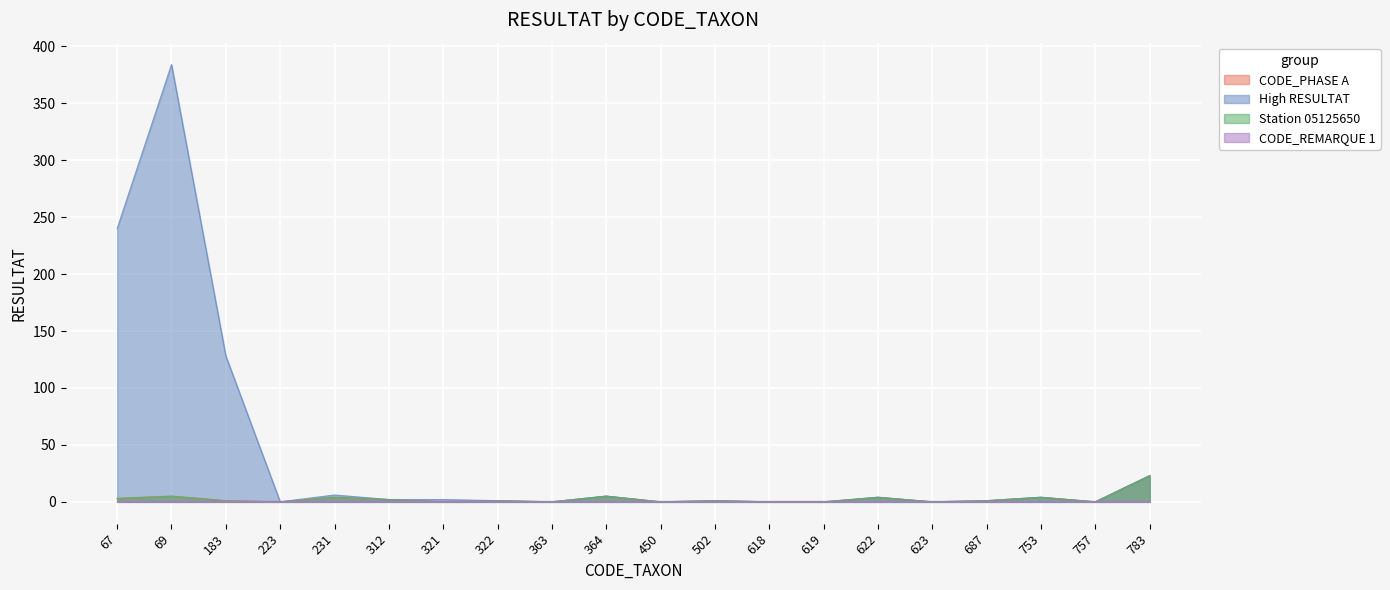

What is the maximum value for Station 05125650?

23